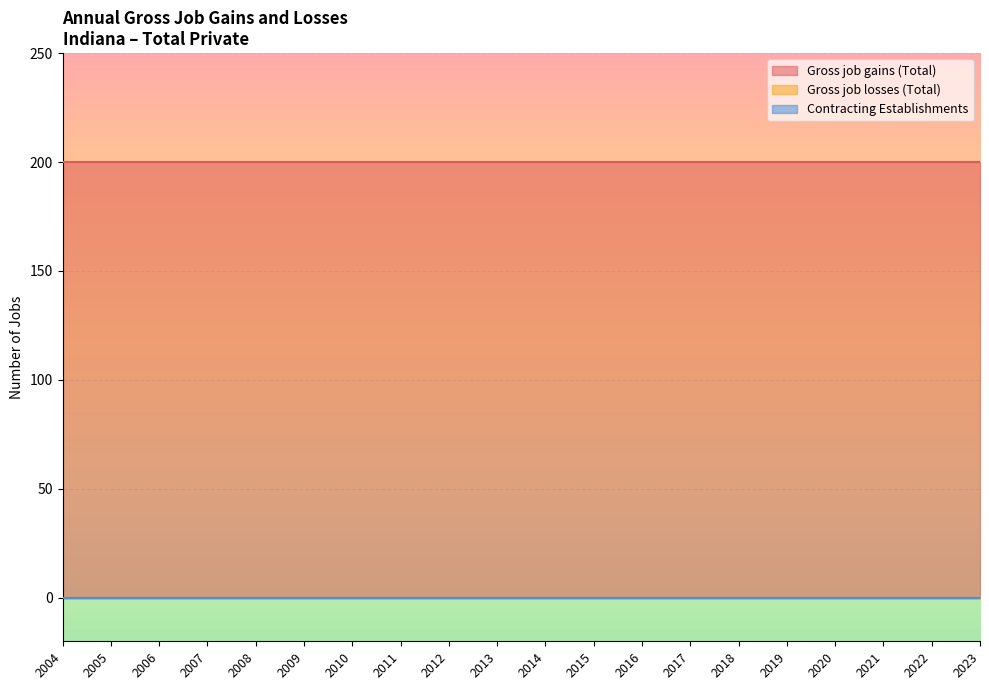

Which series changed the most between 2007 and 2022?

Gross job gains (Total)